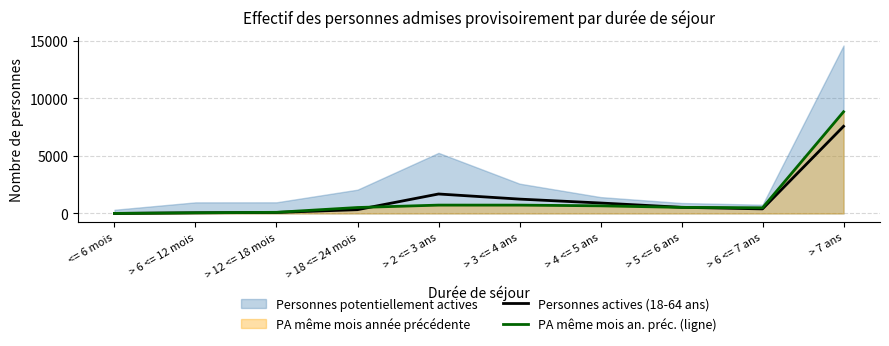

Is the value of Personnes actives (18-64 ans) at > 12 <= 18 mois greater than the value of PA même mois an. préc. (ligne) at > 4 <= 5 ans?

No